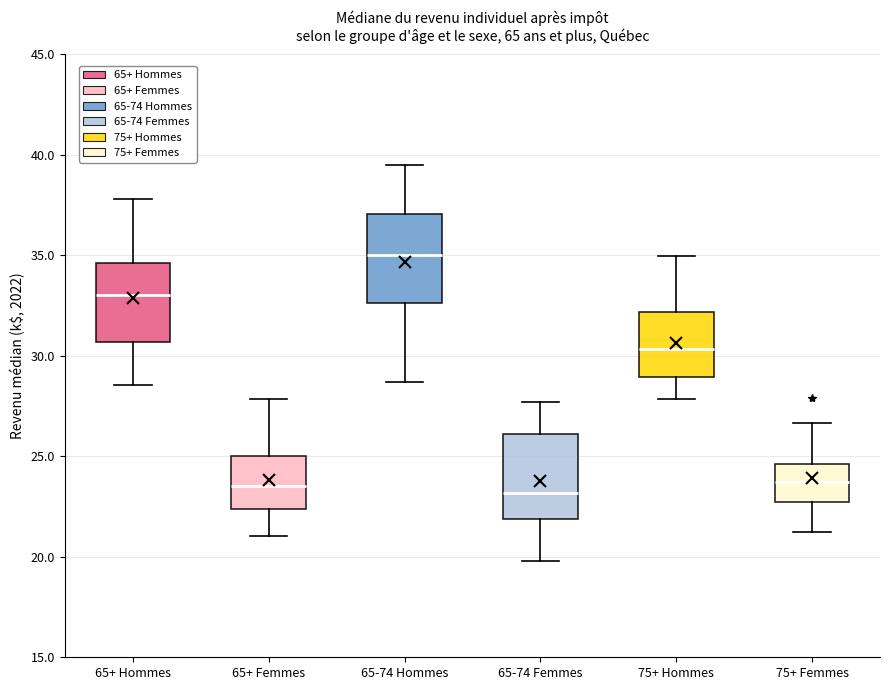

Which box has the highest median line?

65-74 Hommes